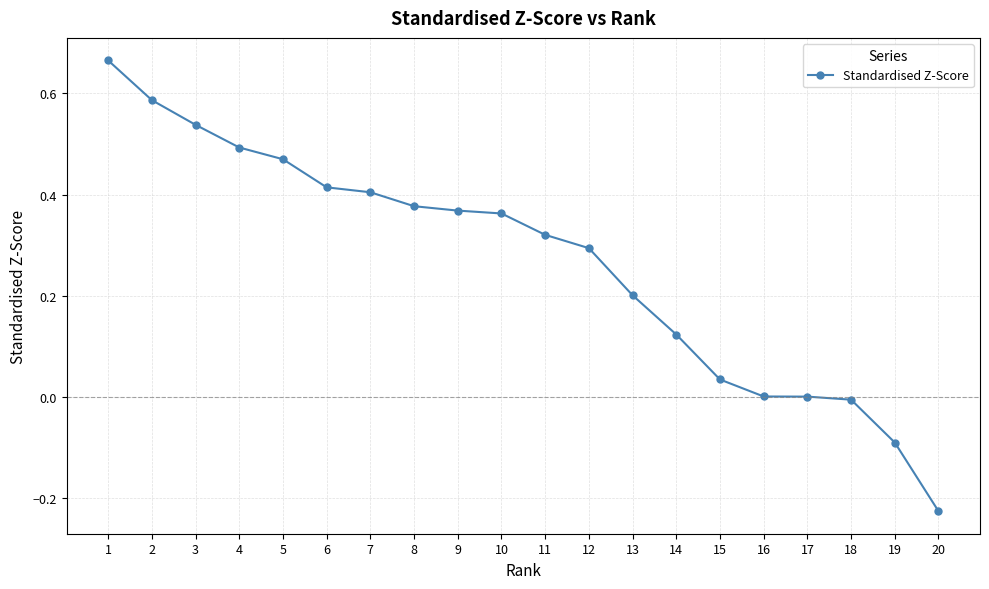

The chart shows a value of 1.0 at 2. True or false?

False